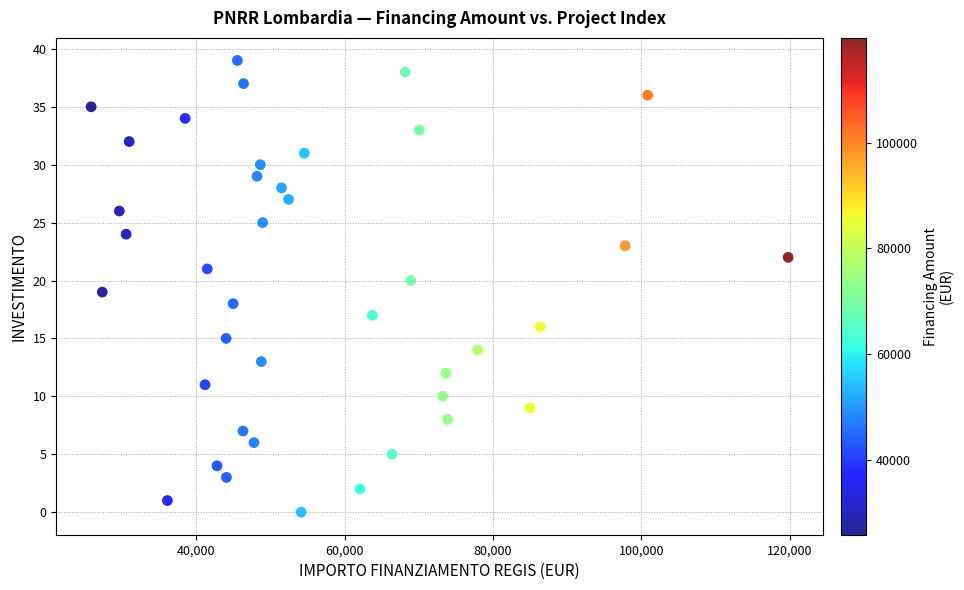

What is the range of Y values (max minus min)?

39